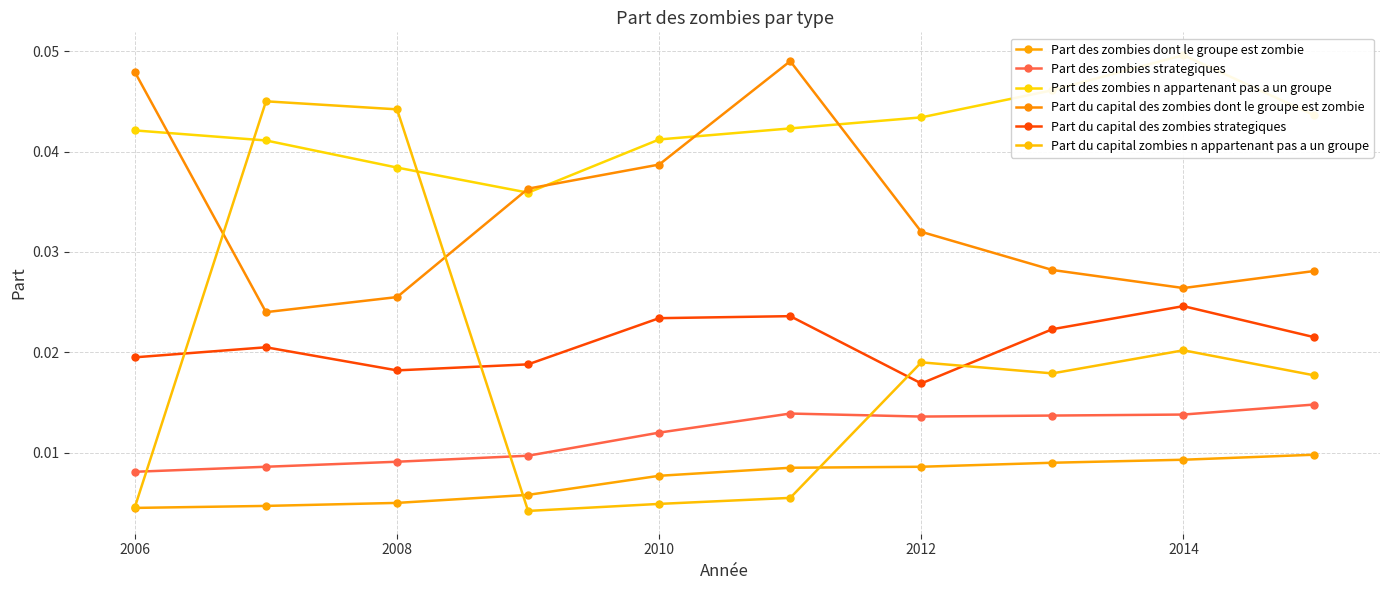

What are all the series names shown in the legend?

Part des zombies dont le groupe est zombie, Part des zombies strategiques, Part des zombies n appartenant pas a un groupe, Part du capital des zombies dont le groupe est zombie, Part du capital des zombies strategiques, Part du capital zombies n appartenant pas a un groupe